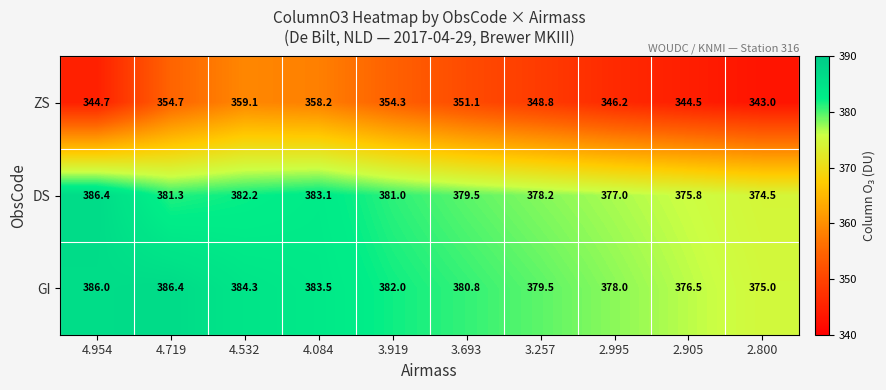

True or false: GI has a value of 516.3 at 2.995.

False